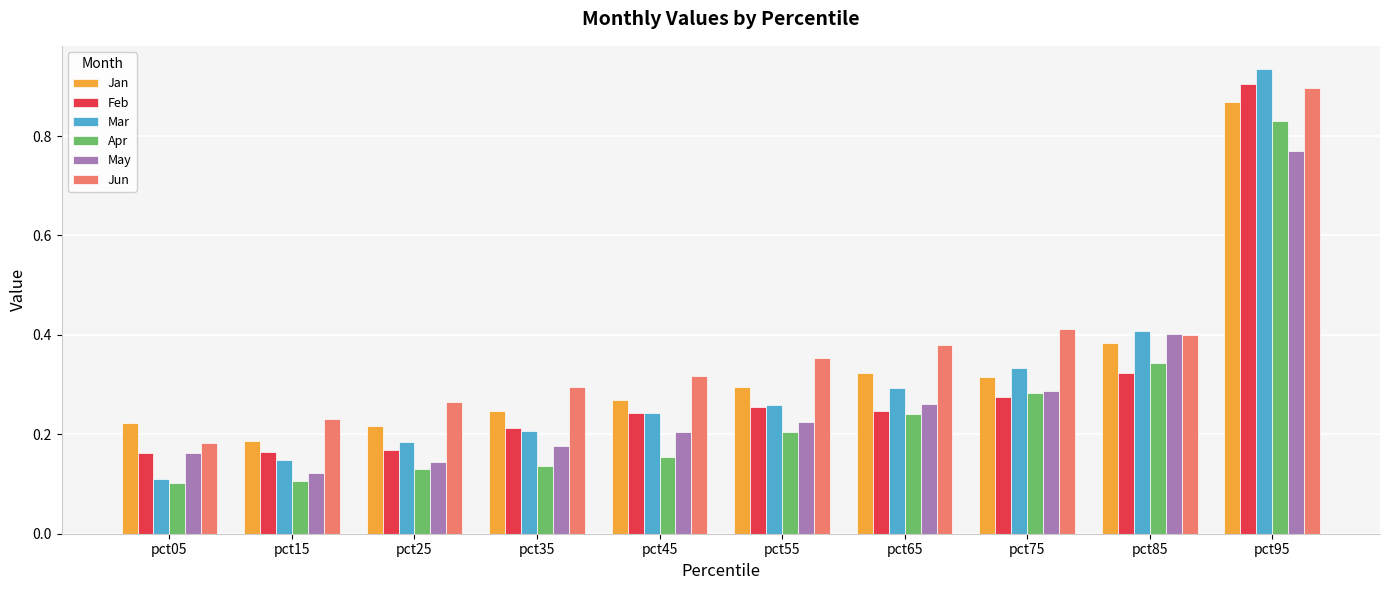

What is the sum of the Jan values at pct95 and pct35?

1.1